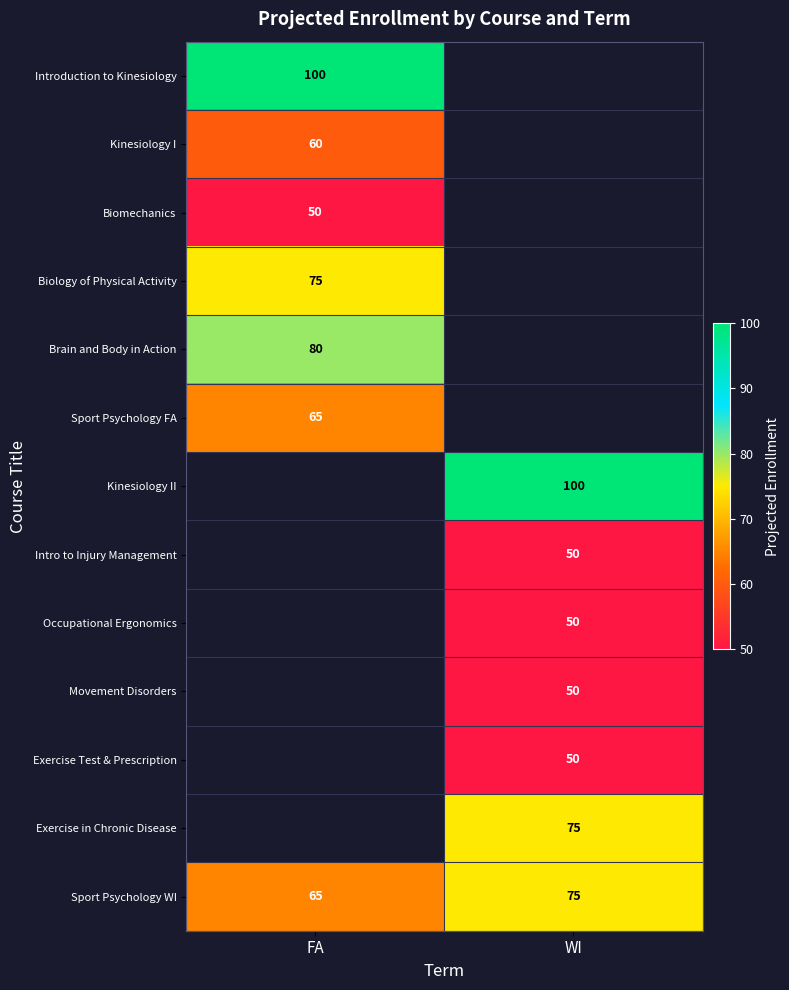

Between WI and FA, which is larger?

FA